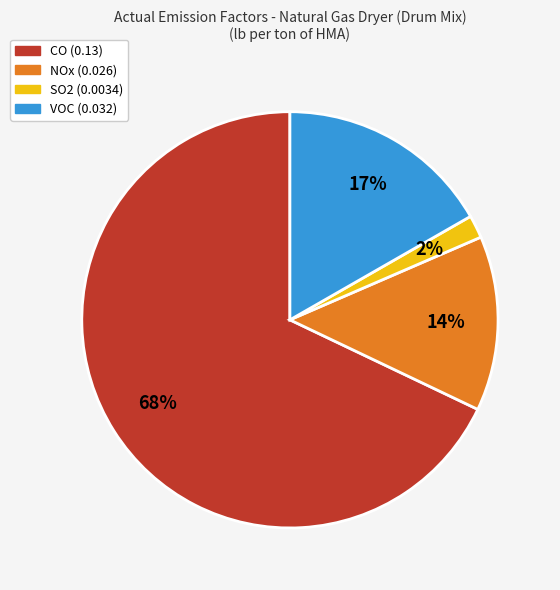

To the nearest percent, what is the difference between the SO2 and NOx slice percentages?

12%